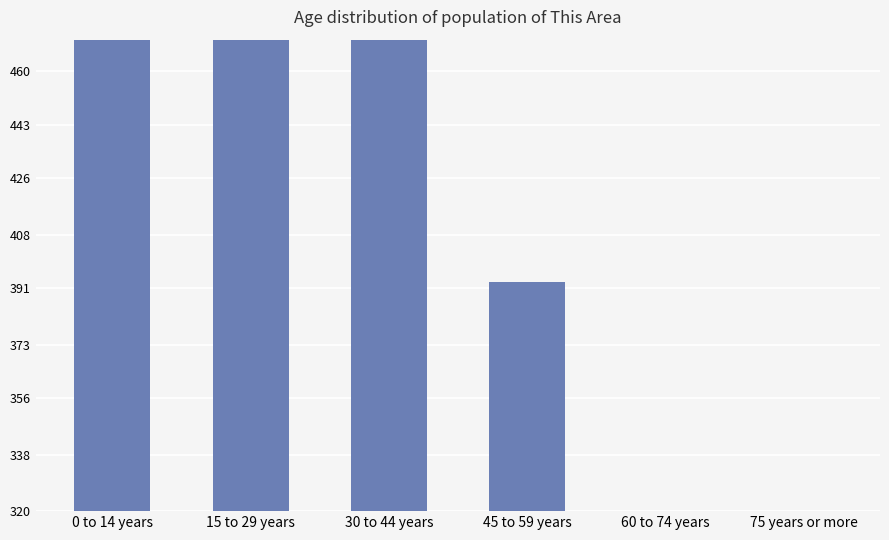

How many distinct data groups are displayed?

1